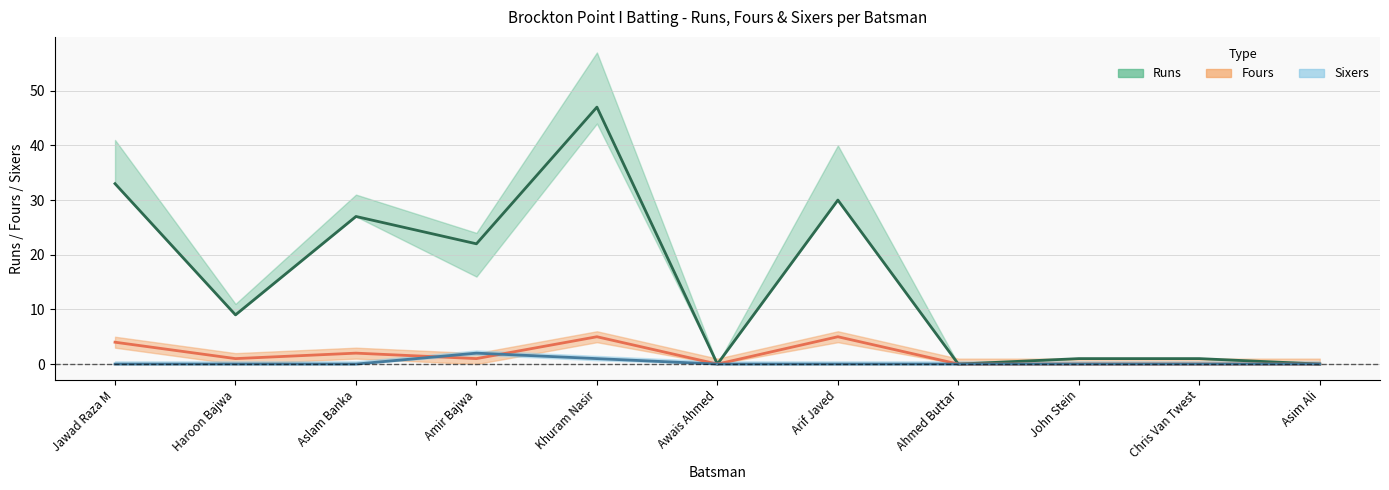

Which category has the lowest value across all series?

Awais Ahmed